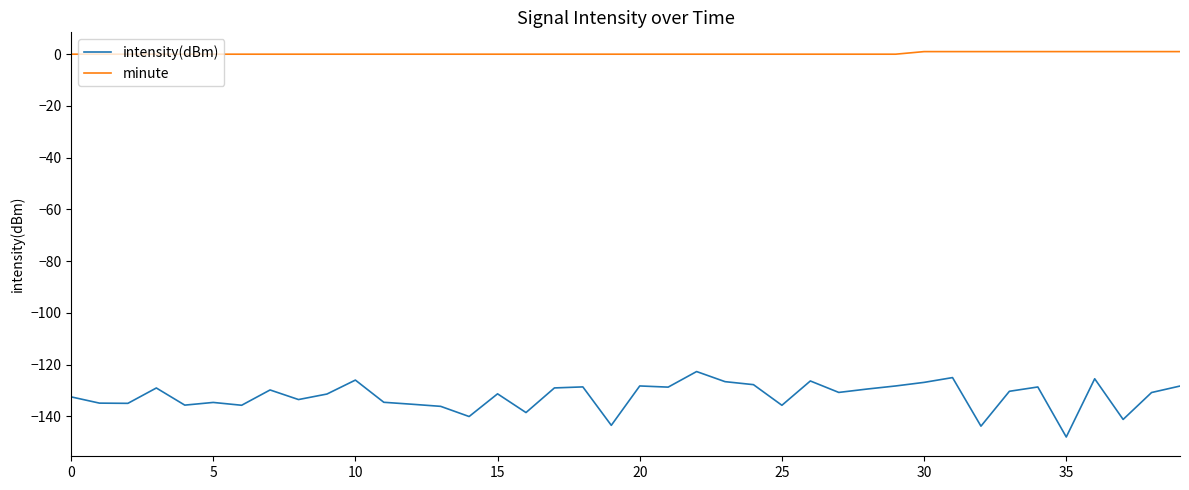

What is the minimum value shown in the chart?

-148.0